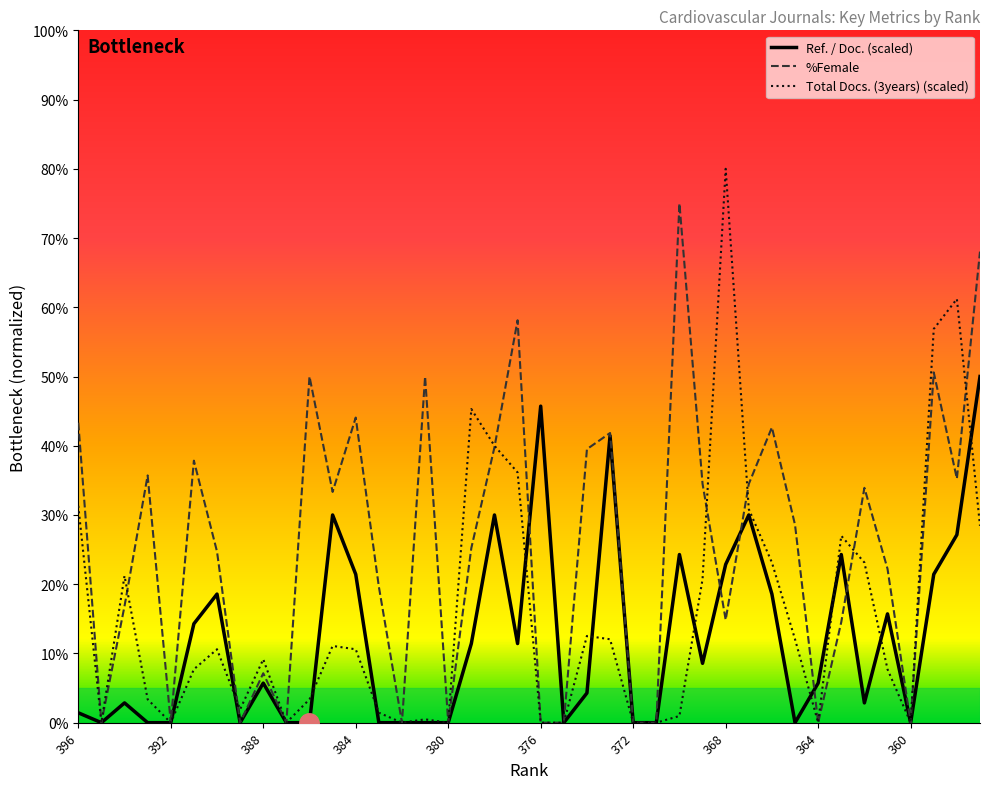

Which series has the largest total across all categories?

%Female